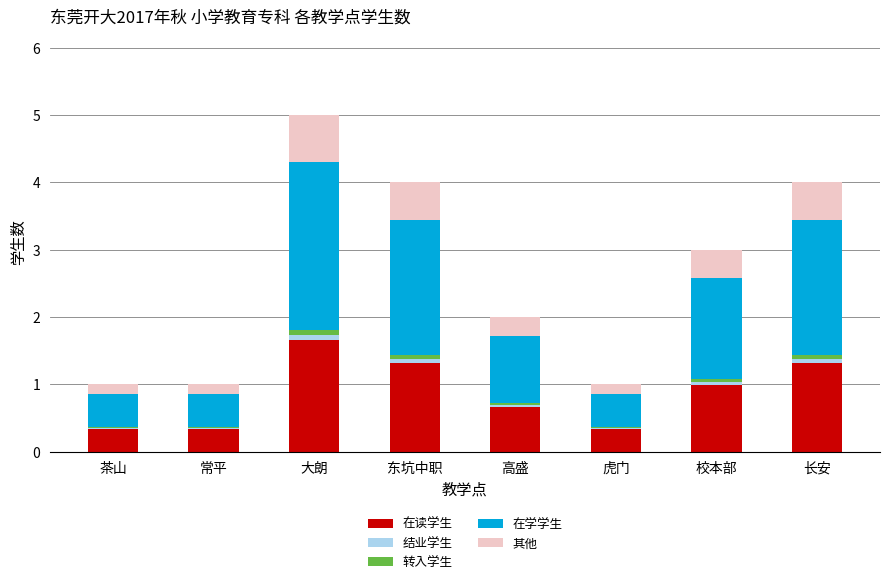

At which category is the sum across all series the highest?

大朗